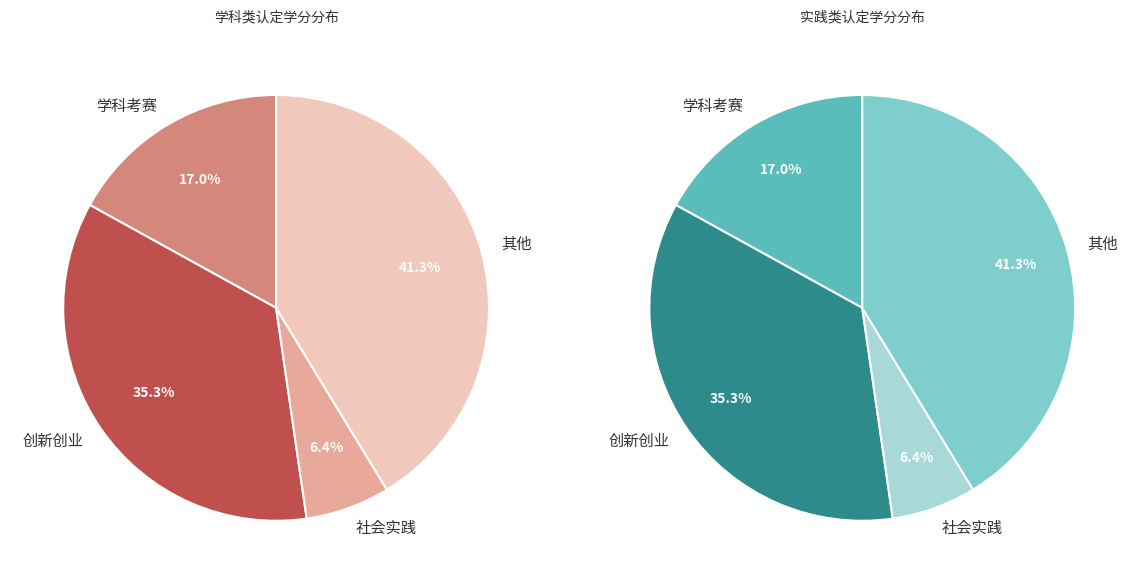

Is the sum of 其他 and 创新创业 greater than half?

Yes